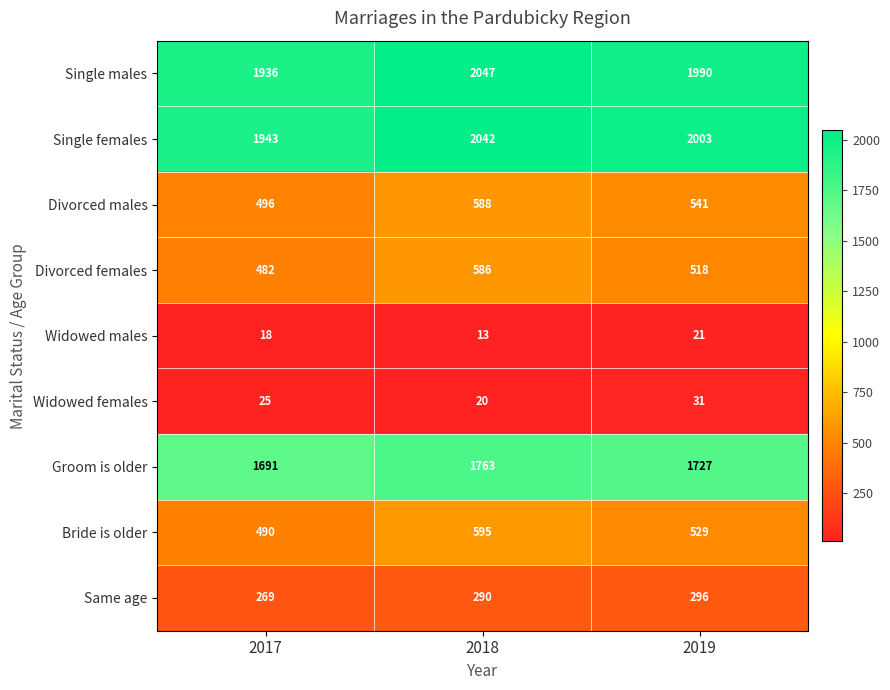

At which category does the chart reach its peak across all series?

2018